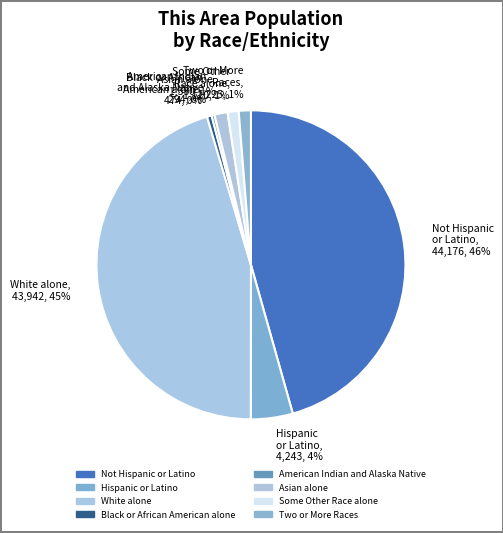

To the nearest percent, what is the average slice percentage?

12%